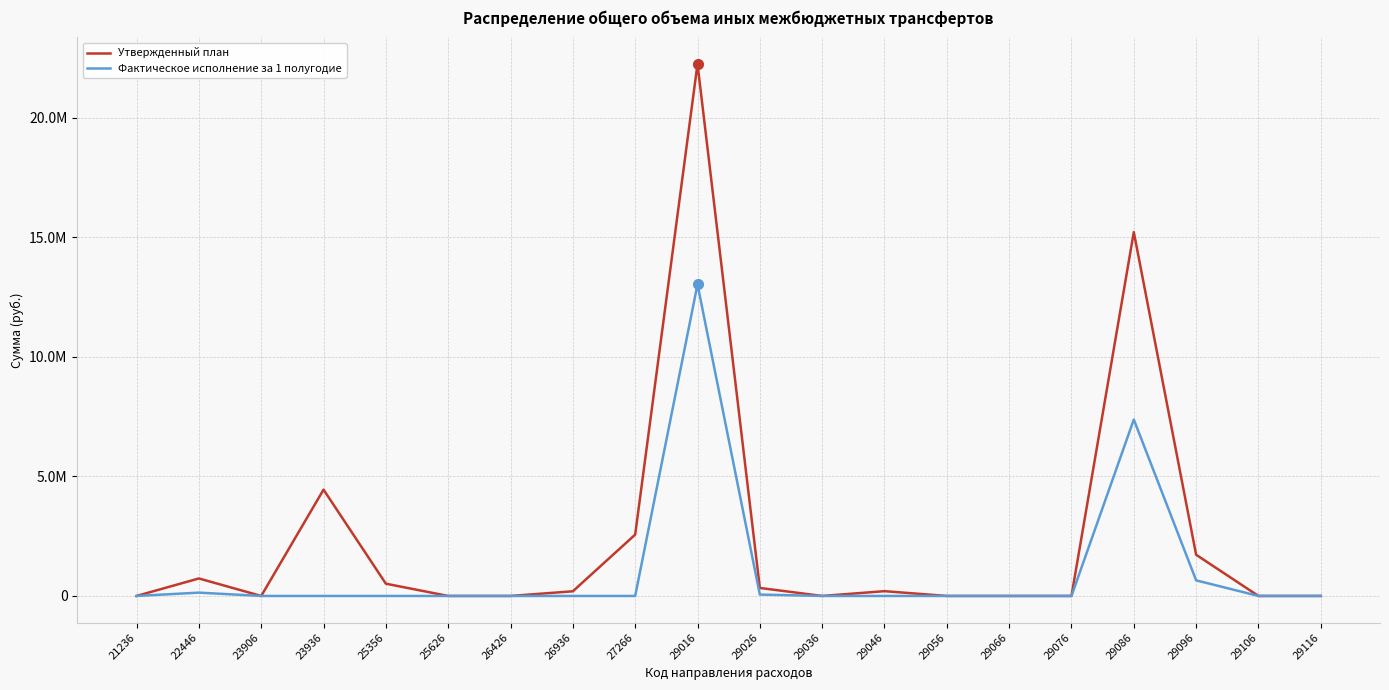

What are all the series names shown in the legend?

Утвержденный план, Фактическое исполнение за 1 полугодие